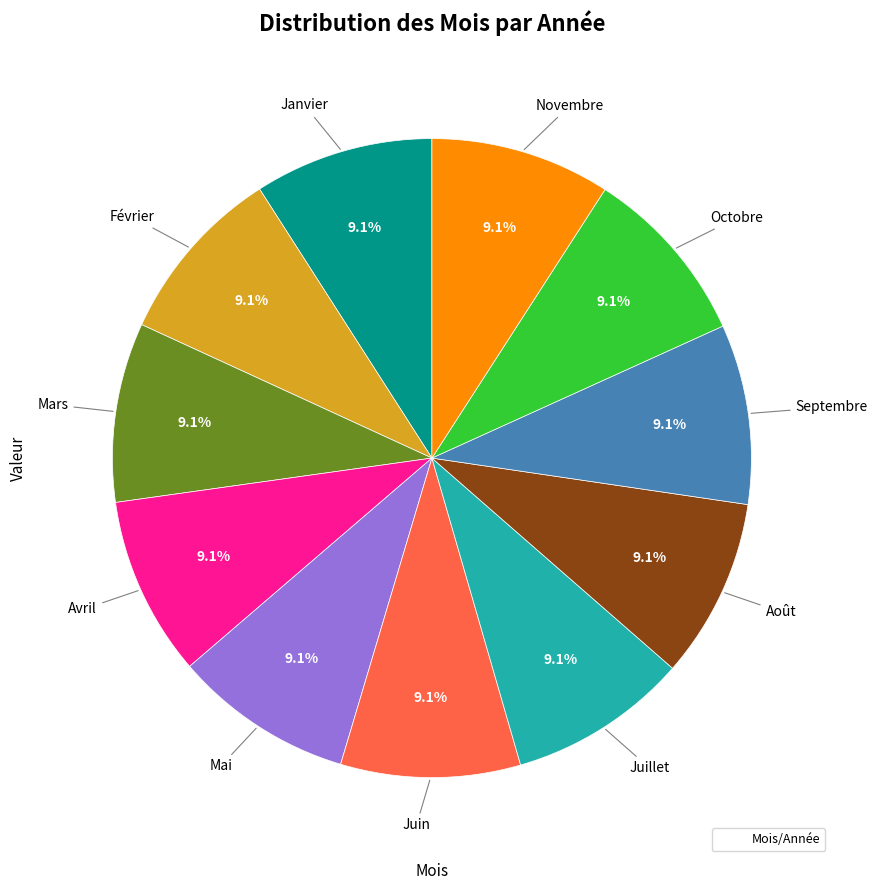

Does any single category account for the majority?

No